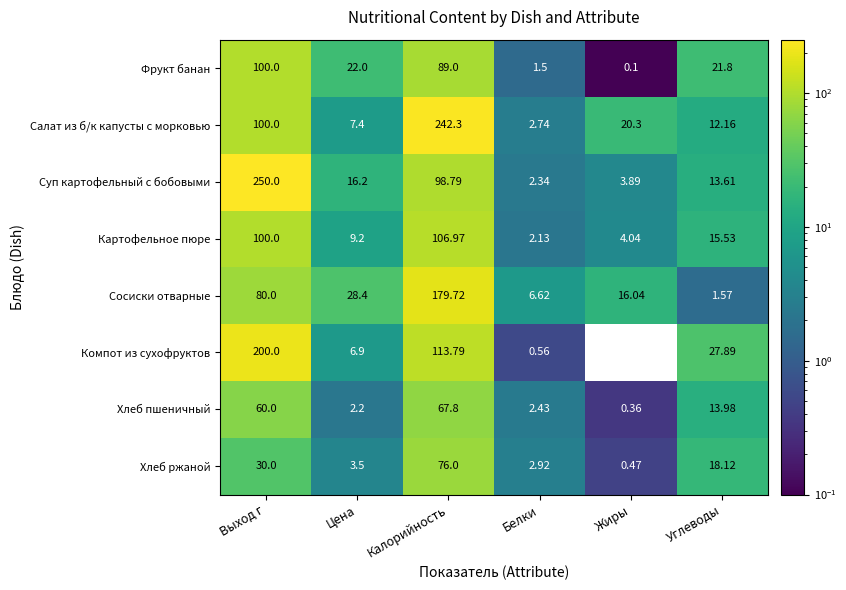

Rank the series at Углеводы from lowest to highest value.

Сосиски отварные, Салат из б/к капусты с морковью, Суп картофельный с бобовыми, Хлеб пшеничный, Картофельное пюре, Хлеб ржаной, Фрукт банан, Компот из сухофруктов